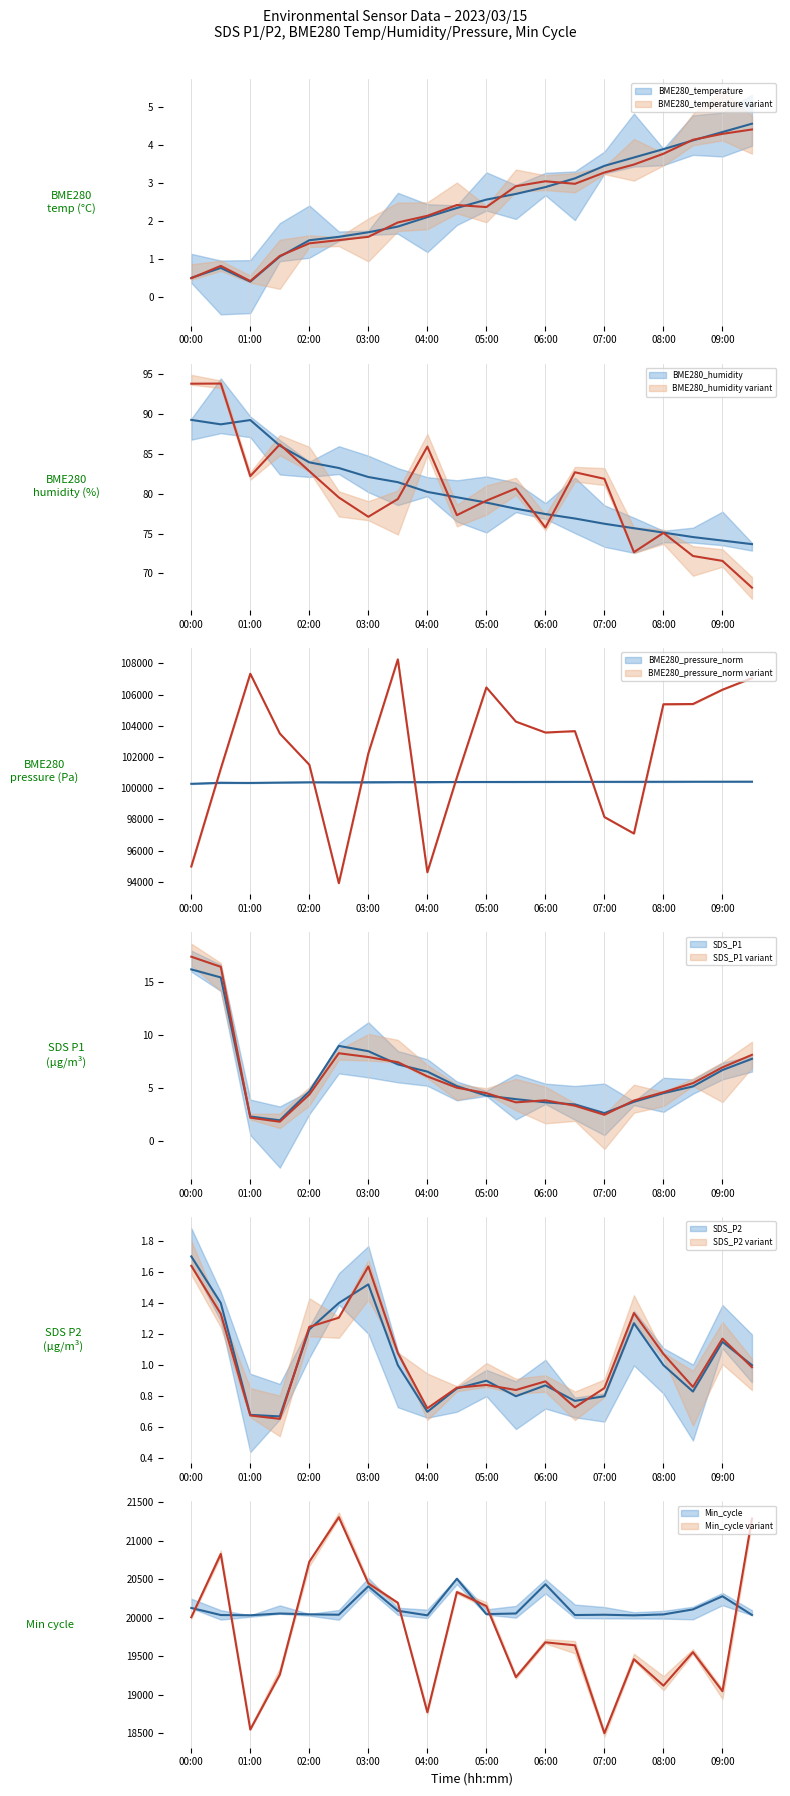

What is the value of the BME280_temperature point at the 12th from the left?

2.7